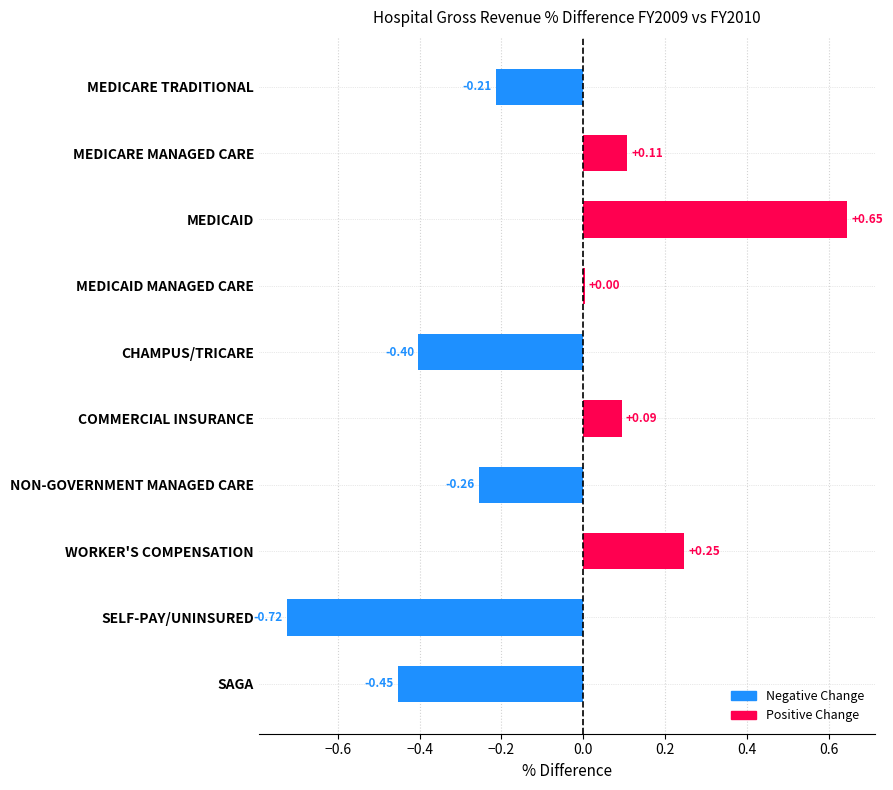

What is the sum of the values at SELF-PAY/UNINSURED and SAGA?

-1.2